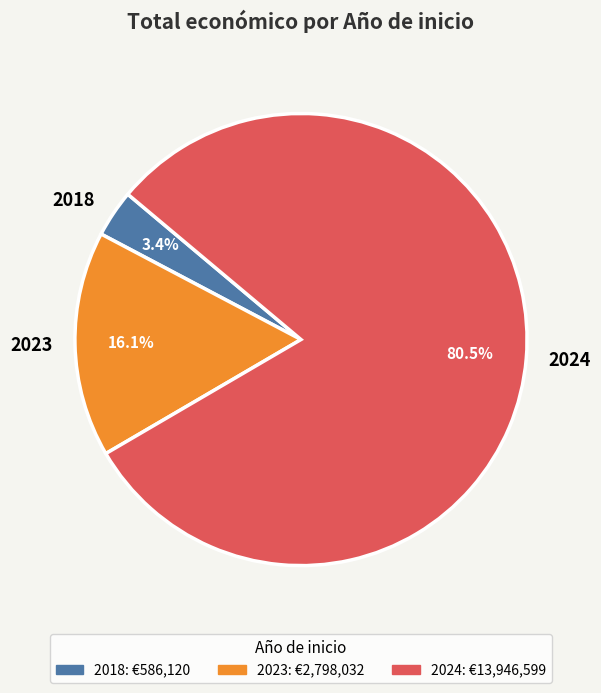

Is it true that 2023 is 1% of the pie?

False